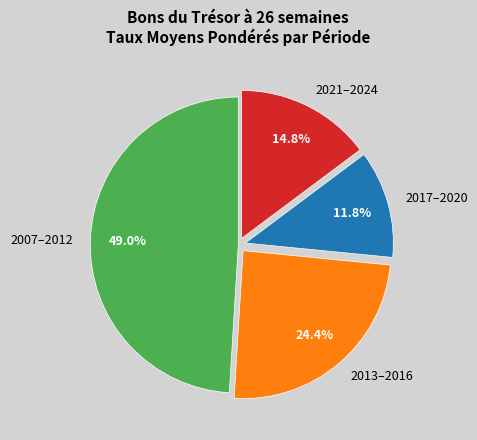

Between 2013–2016 and 2017–2020, which is larger?

2013–2016